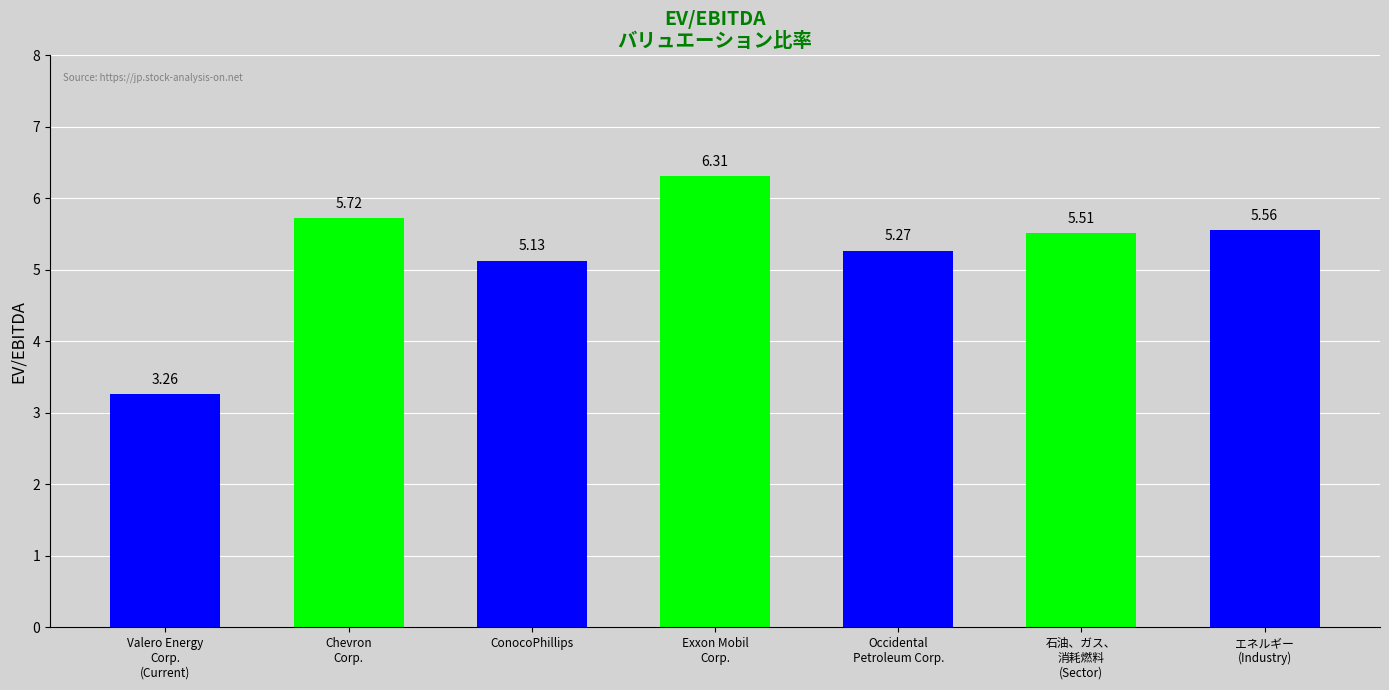

What is the sum of all values?

36.8